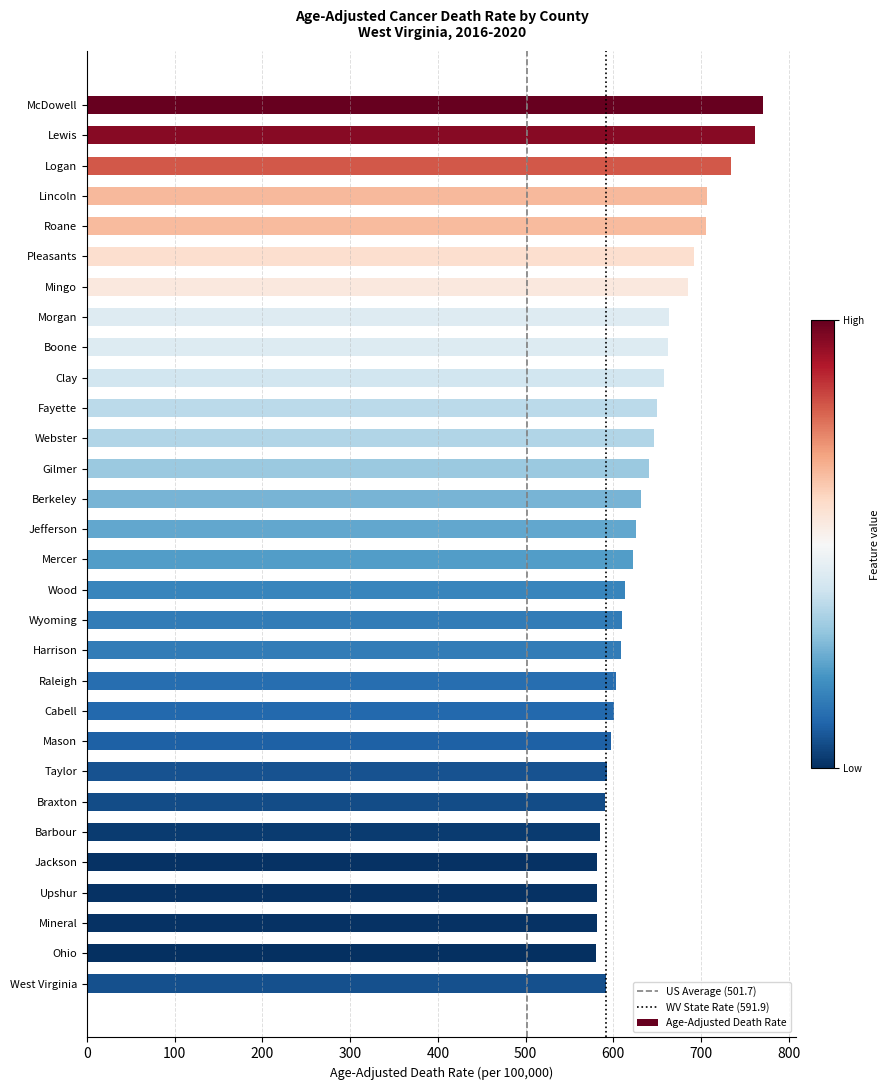

What is the change in value from McDowell to Jefferson?

-144.0